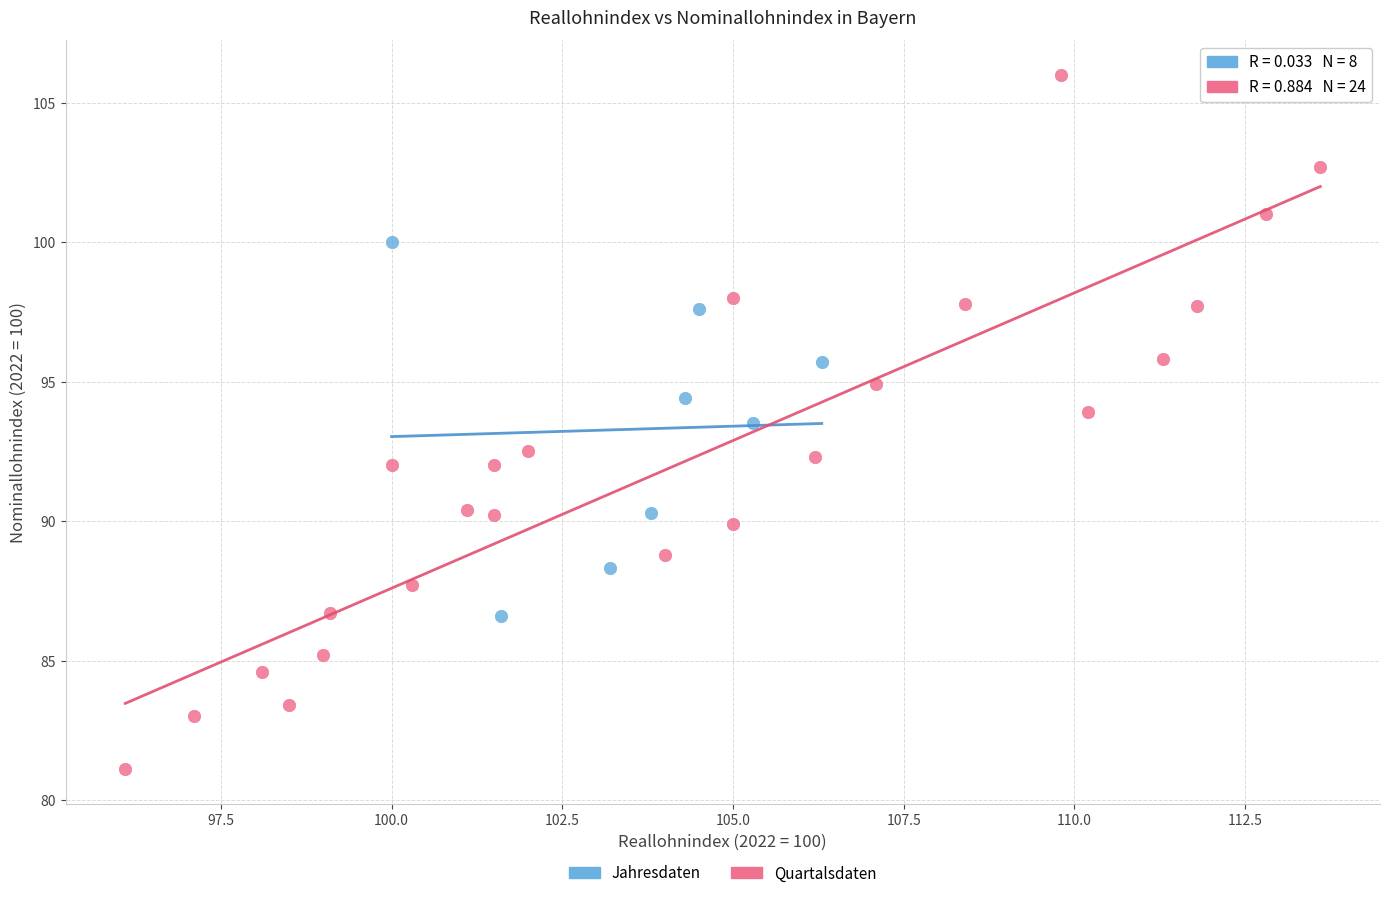

Which series contains the highest Y value?

Quartalsdaten